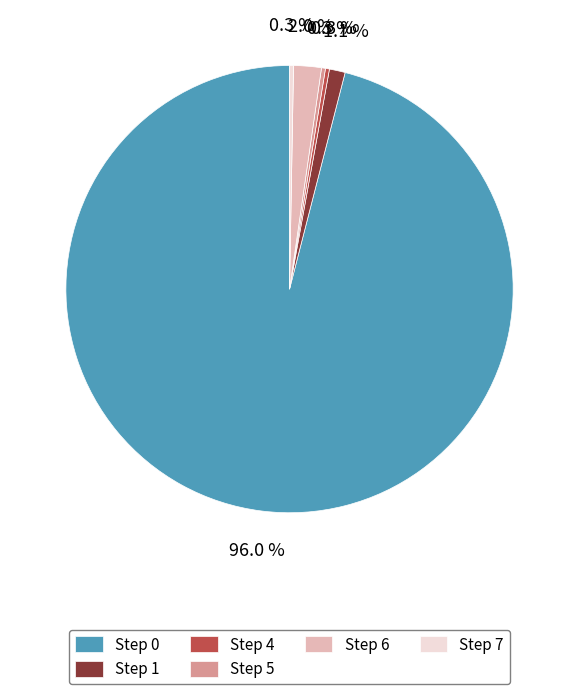

What is the ratio of the value at Step 4 to the value at Step 5?

1.0